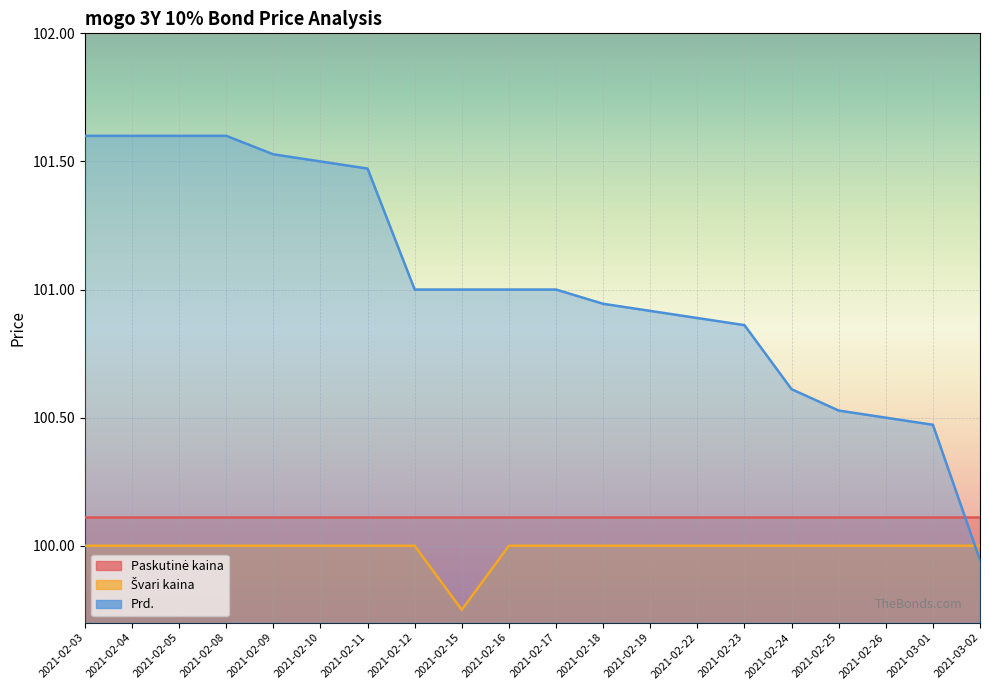

At which category is the sum across all series the highest?

2021-02-03